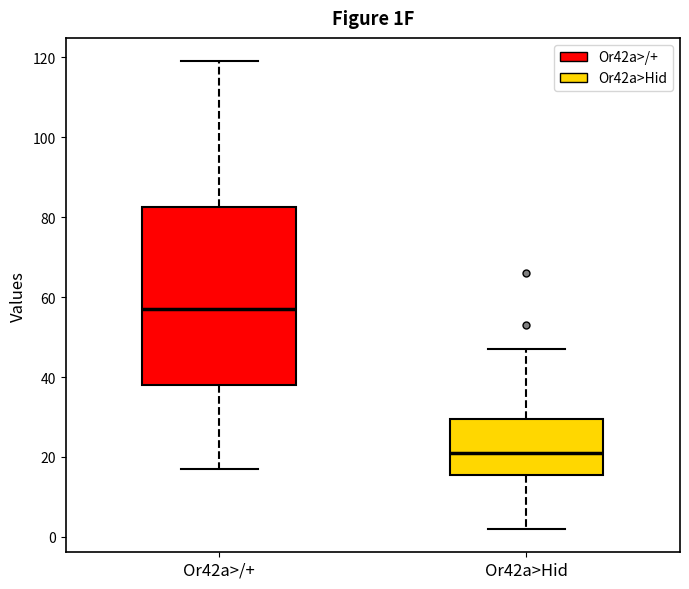

Reading left to right, transcribe this box plot: for each box, give where its median line is, the range the box spans, and where its two whiskers end, as read against the y-axis. The values are not printed on the chart, so give them approximately, as read against the axis.

Or42a>/+: median 58, box 38 to 82, whiskers 18 to 120
Or42a>Hid: median 22, box 16 to 30, whiskers 2 to 48